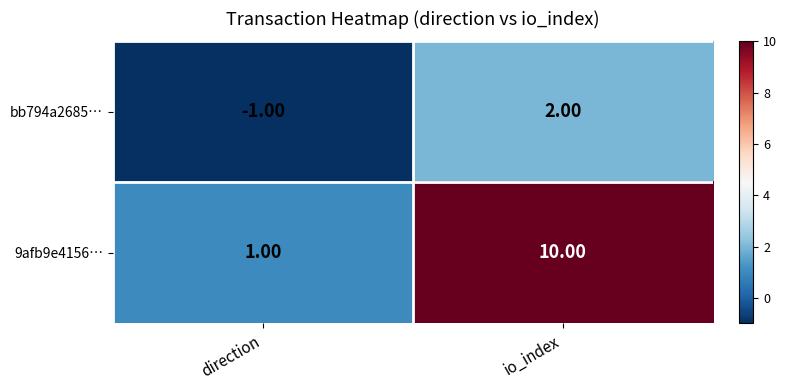

Which series changed the most between direction and io_index?

9afb9e4156…